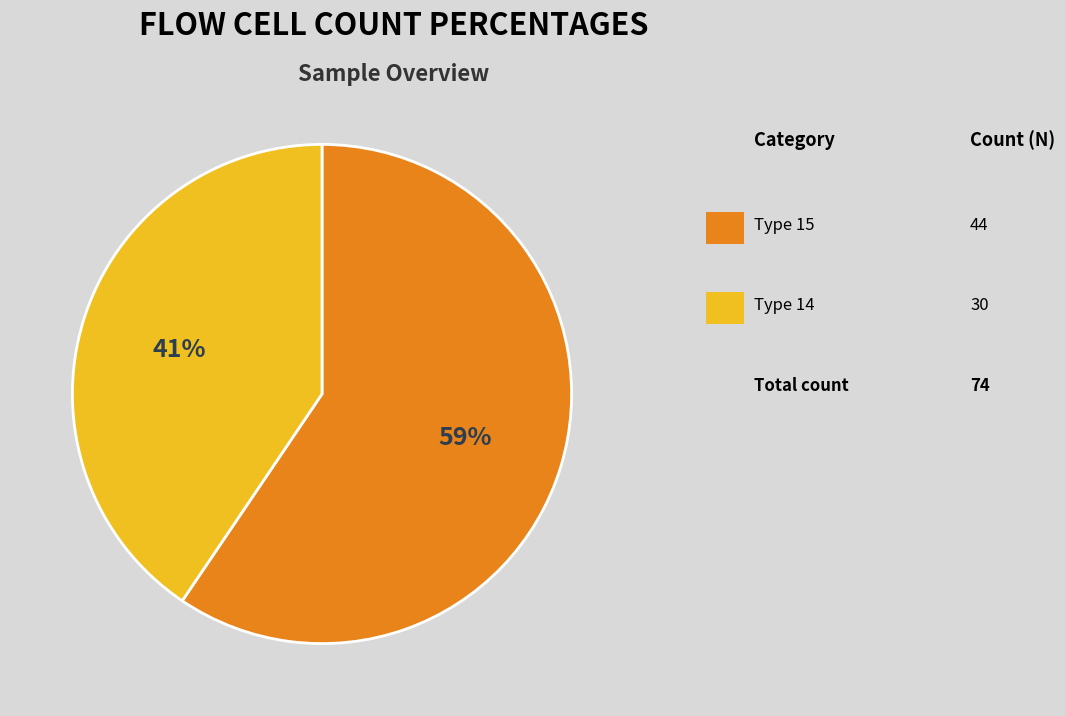

Does any single category account for the majority?

Yes